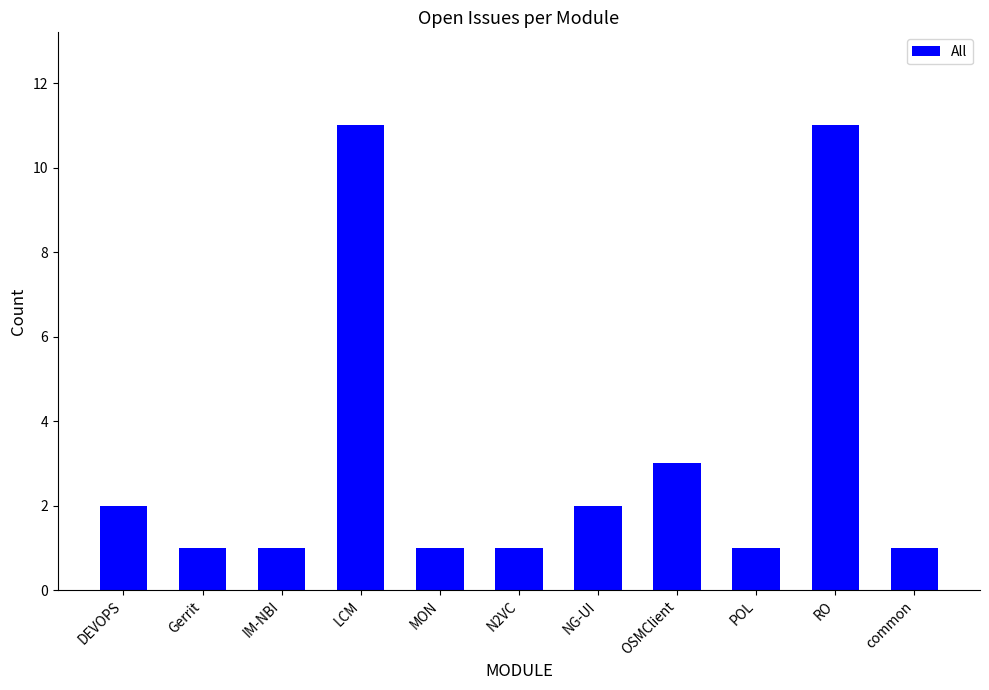

What is the average value?

3